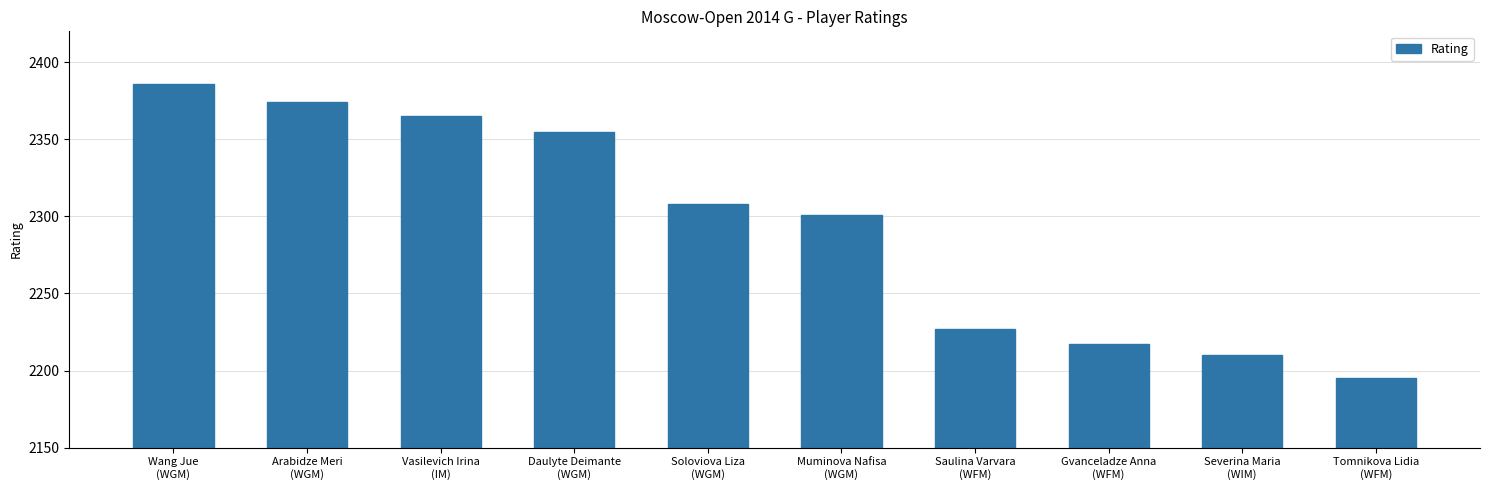

Reading left to right, list all the values displayed in this chart.

2386	2374	2365	2355	2308	2301	2227	2217	2210	2195